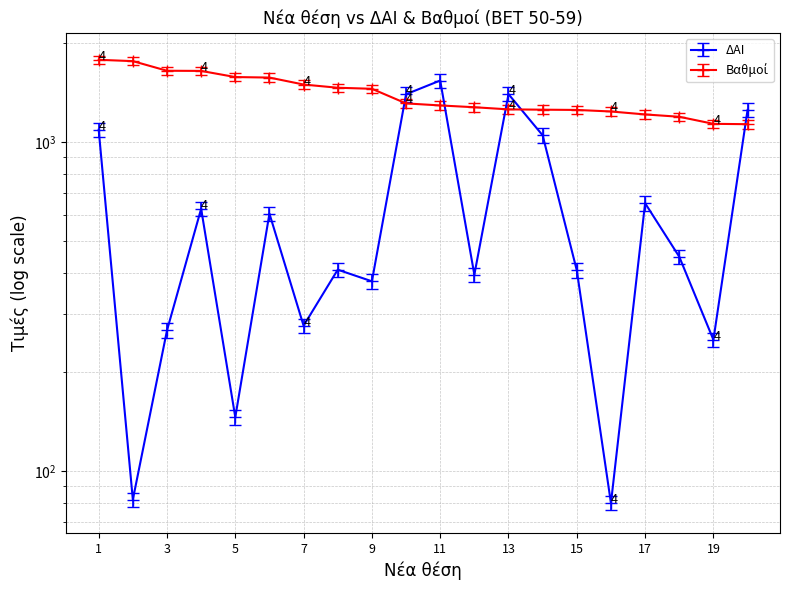

Between 5 and 1, which is larger?

1